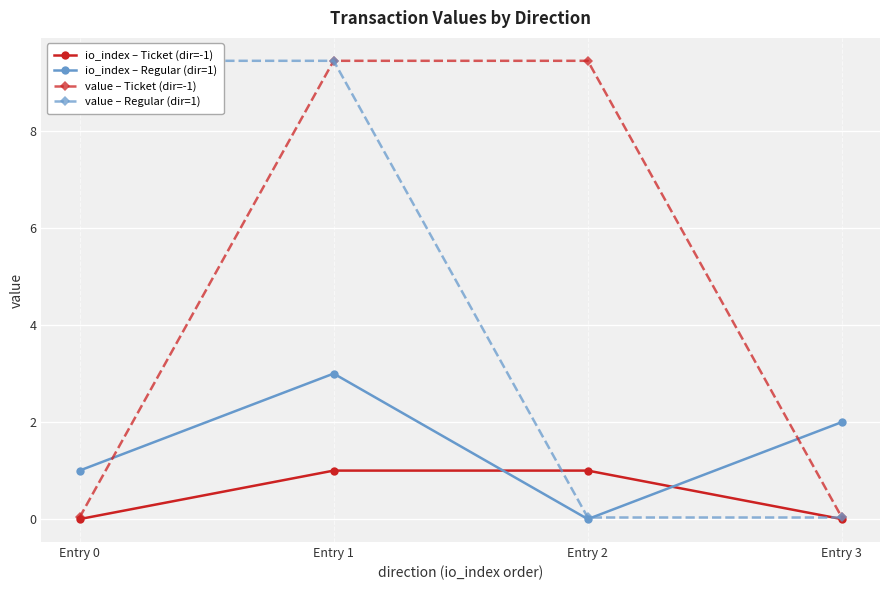

Is the value of io_index – Regular (dir=1) at Entry 2 greater than the value of value – Regular (dir=1) at Entry 1?

No